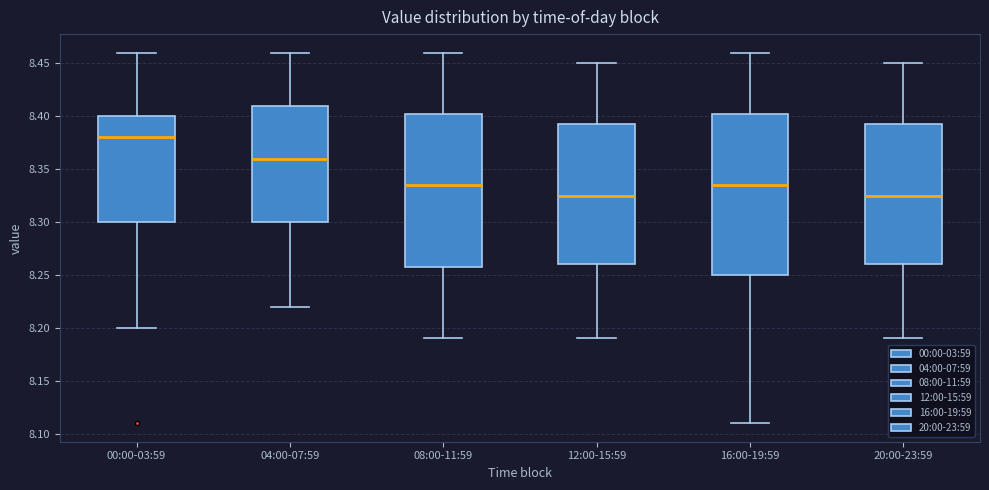

Where does the median line of the box for 00:00-03:59 sit on the y-axis? The values are not printed on the chart, so give them approximately, as read against the axis.

8.380